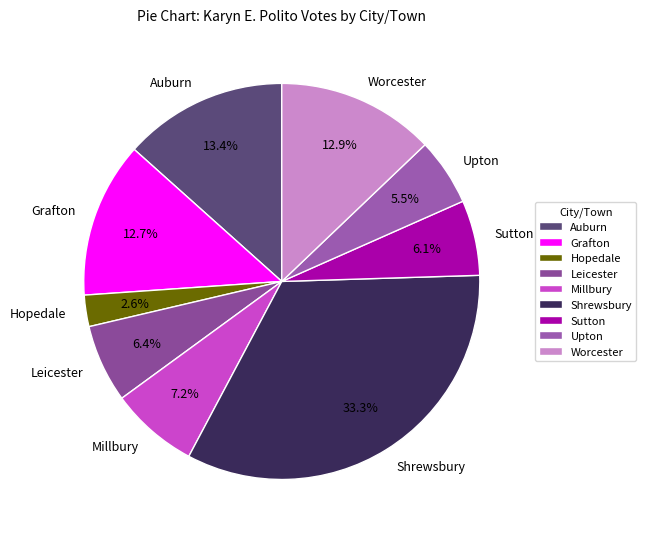

To the nearest percent, what percentage of the pie is Auburn?

13%